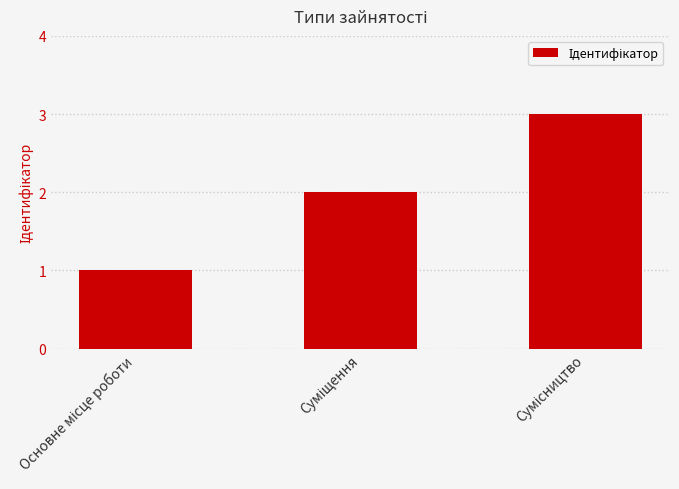

What is the greatest value displayed?

3